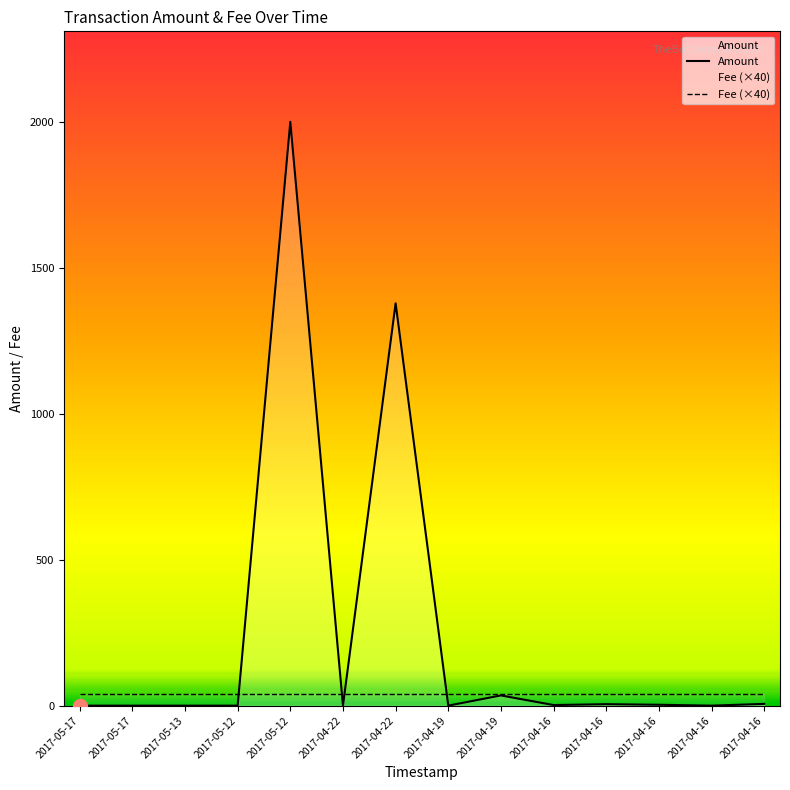

What is the difference between the maximum and second lowest values?

2001